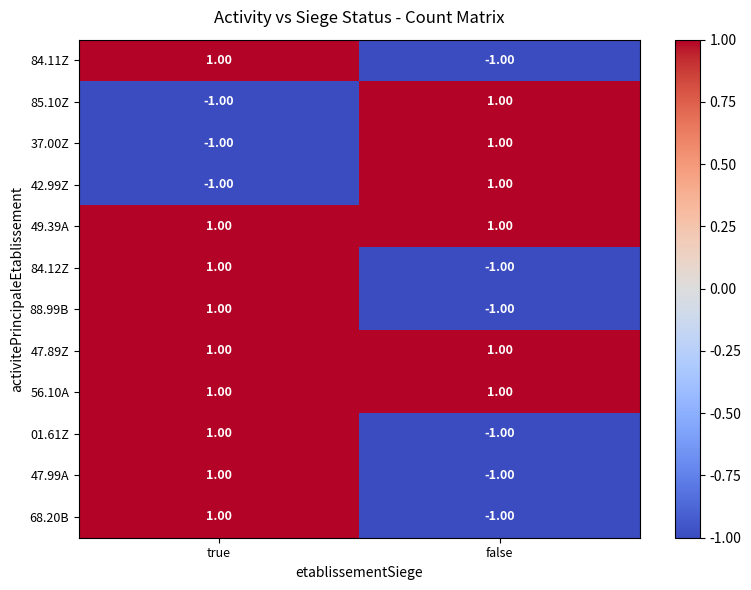

At which label does 01.61Z reach its peak?

true